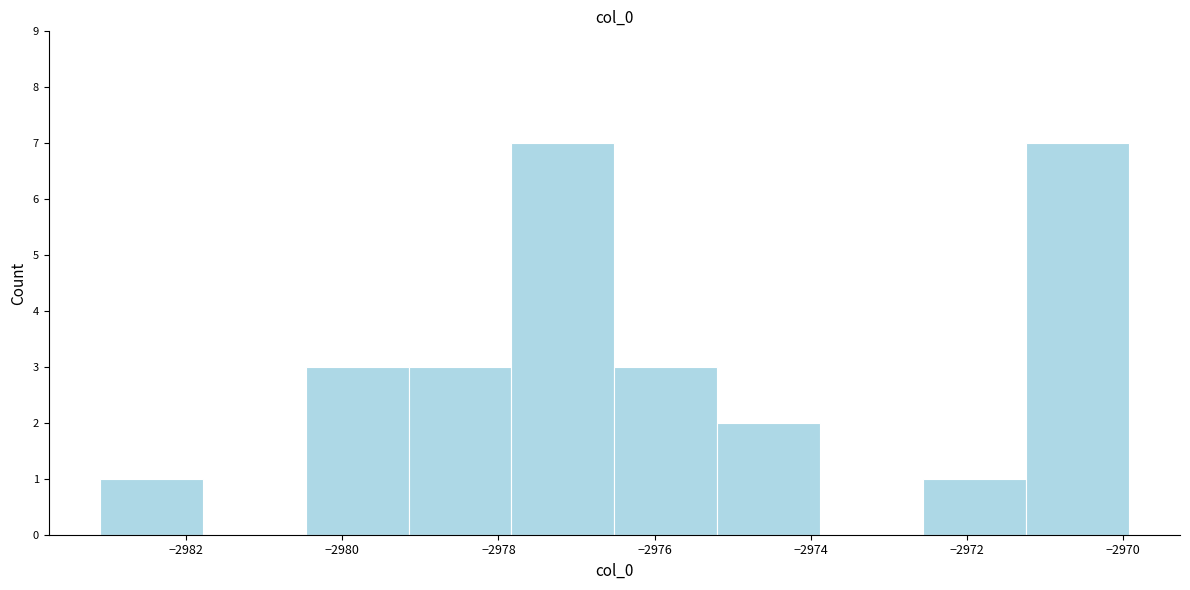

Reading left to right, transcribe this chart: for each bar, give the range it covers on the x-axis and its height. Neither the bar edges nor the heights are printed on the chart, so give them approximately, as read against the axes.

-2983.2 to -2981.8: 1
-2981.8 to -2980.4: 0
-2980.4 to -2979.2: 3
-2979.2 to -2977.8: 3
-2977.8 to -2976.6: 7
-2976.6 to -2975.2: 3
-2975.2 to -2973.8: 2
-2973.8 to -2972.6: 0
-2972.6 to -2971.2: 1
-2971.2 to -2970.0: 7